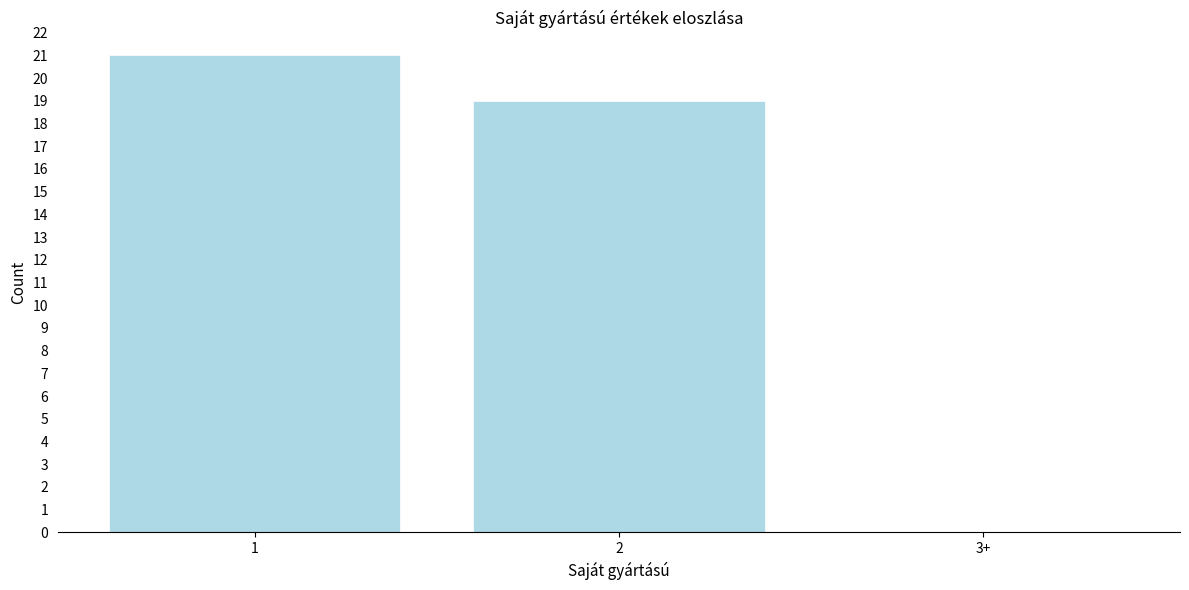

Reading left to right, list all the values displayed in this chart.

1=21	2=19	3+=0